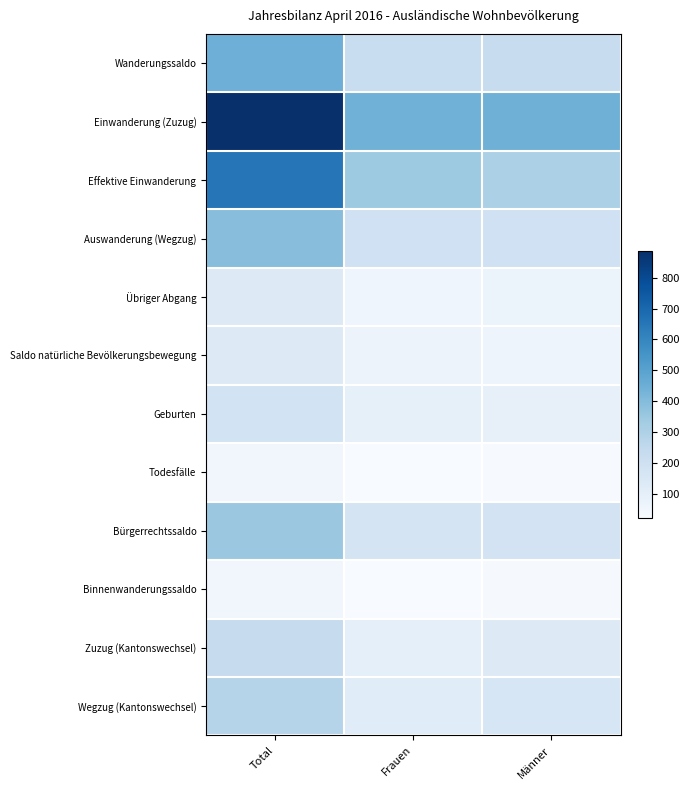

Reading left to right, list all the values displayed in this chart.

Wanderungssaldo: Total=448	Frauen=222	Männer=226
Einwanderung (Zuzug): Total=887	Frauen=443	Männer=444
Effektive Einwanderung: Total=651	Frauen=345	Männer=306
Auswanderung (Wegzug): Total=391	Frauen=196	Männer=195
Übriger Abgang: Total=130	Frauen=58	Männer=72
Saldo natürliche Bevölkerungsbewegung: Total=134	Frauen=70	Männer=64
Geburten: Total=182	Frauen=92	Männer=90
Todesfälle: Total=48	Frauen=22	Männer=26
Bürgerrechtssaldo: Total=351	Frauen=175	Männer=176
Binnenwanderungssaldo: Total=49	Frauen=20	Männer=29
Zuzug (Kantonswechsel): Total=230	Frauen=101	Männer=129
Wegzug (Kantonswechsel): Total=279	Frauen=121	Männer=158